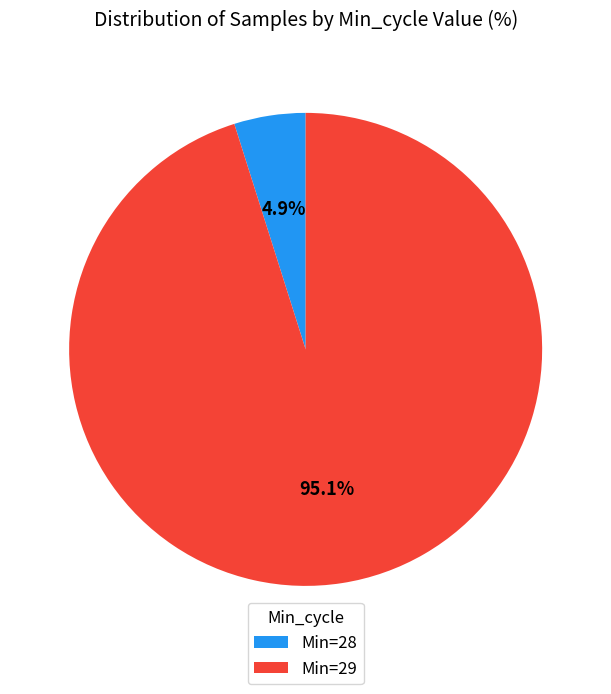

Is there a majority slice in this chart?

Yes